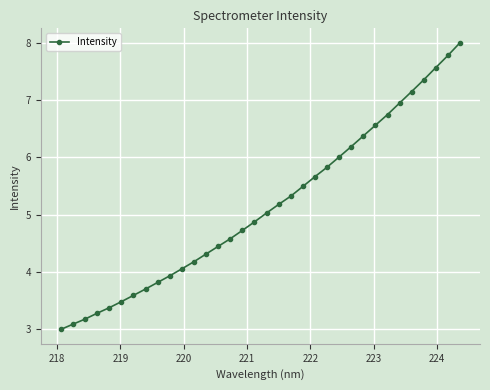

How many lines are shown in the chart?

1